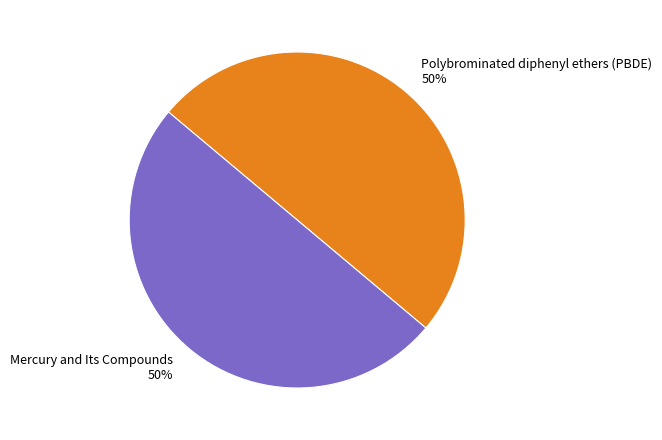

Approximately how many times larger is the value at Mercury and Its Compounds compared to Polybrominated diphenyl ethers (PBDE)?

1.0